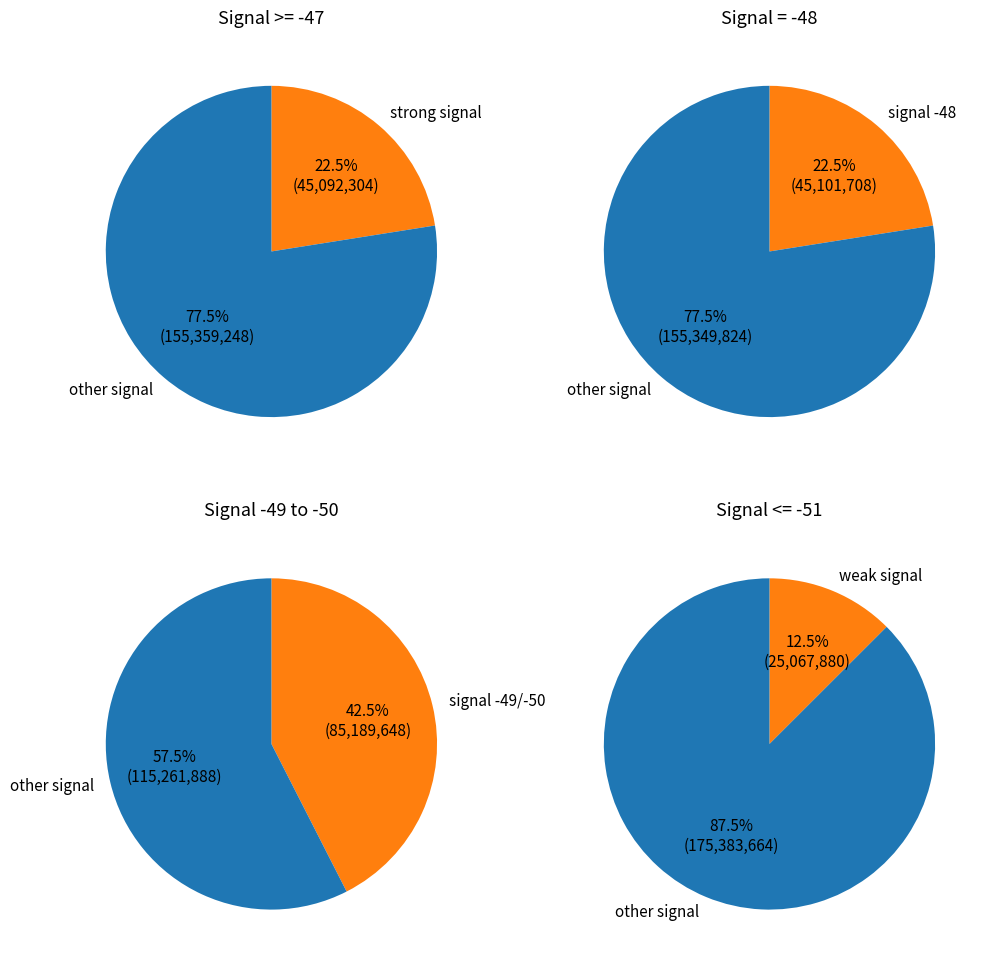

Which has a higher value, Signal -49 or Signal -47?

Signal -47